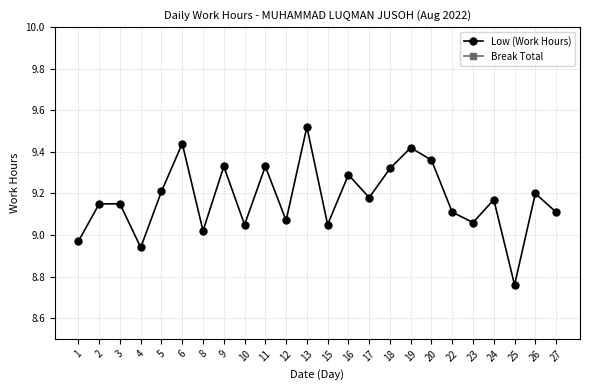

What are all the series names shown in the legend?

Low (Work Hours), Break Total